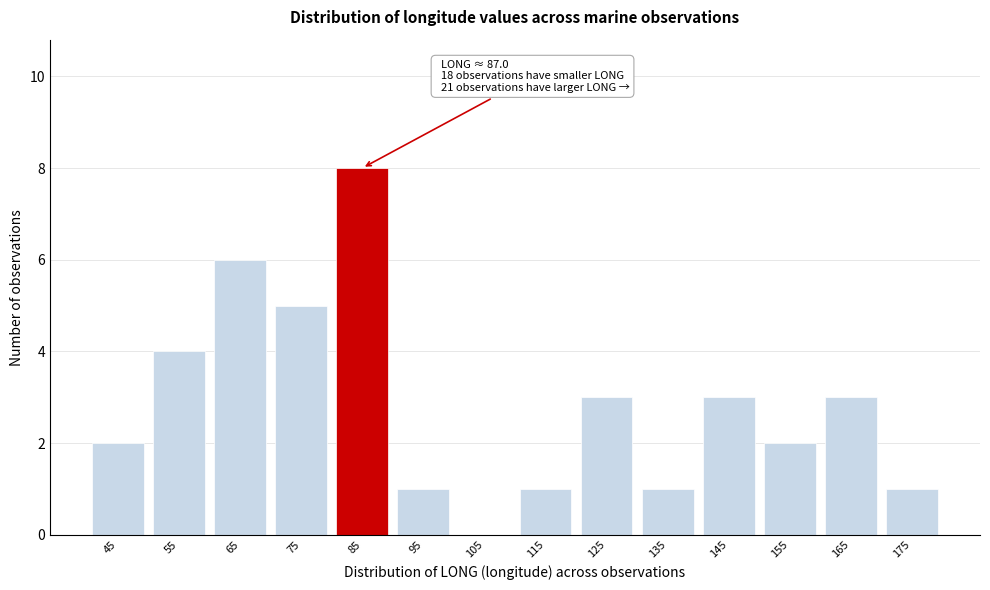

Reading left to right, what are all the values shown in this chart?

45=2	55=4	65=6	75=5	85=8	95=1	105=0	115=1	125=3	135=1	145=3	155=2	165=3	175=1